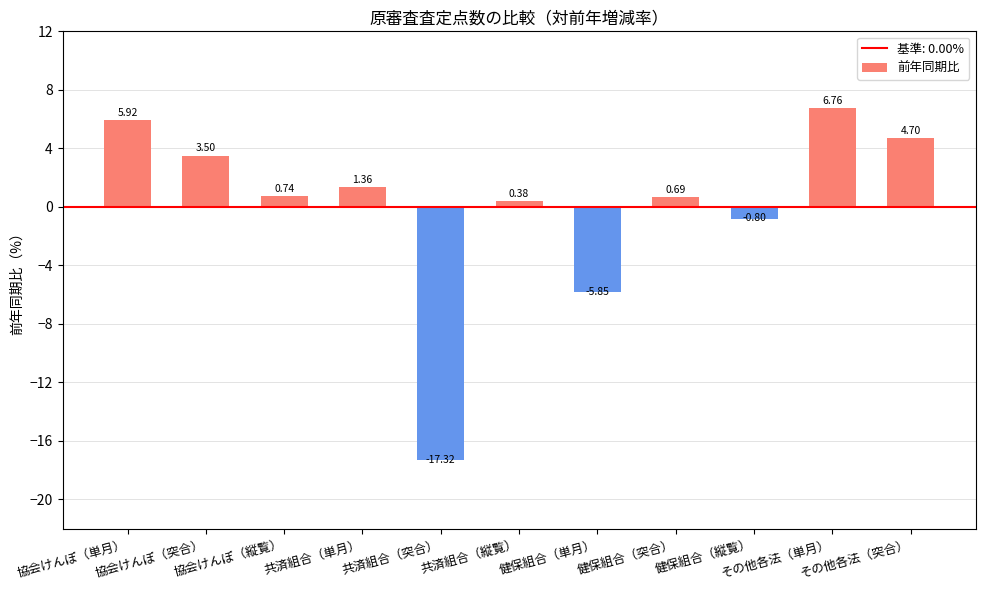

How many values are above zero?

8